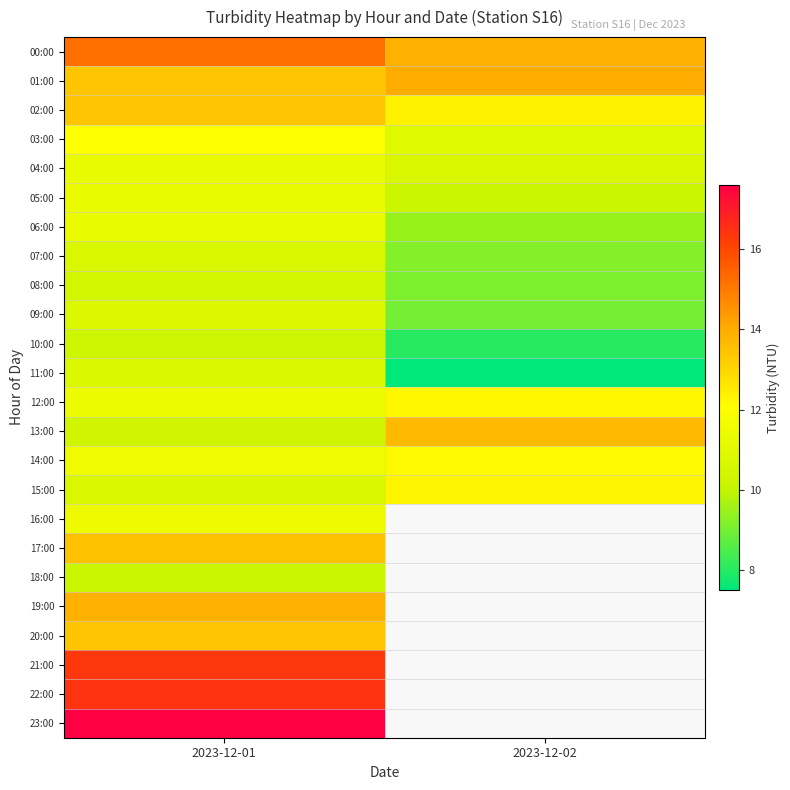

How many data points does each series have?

2